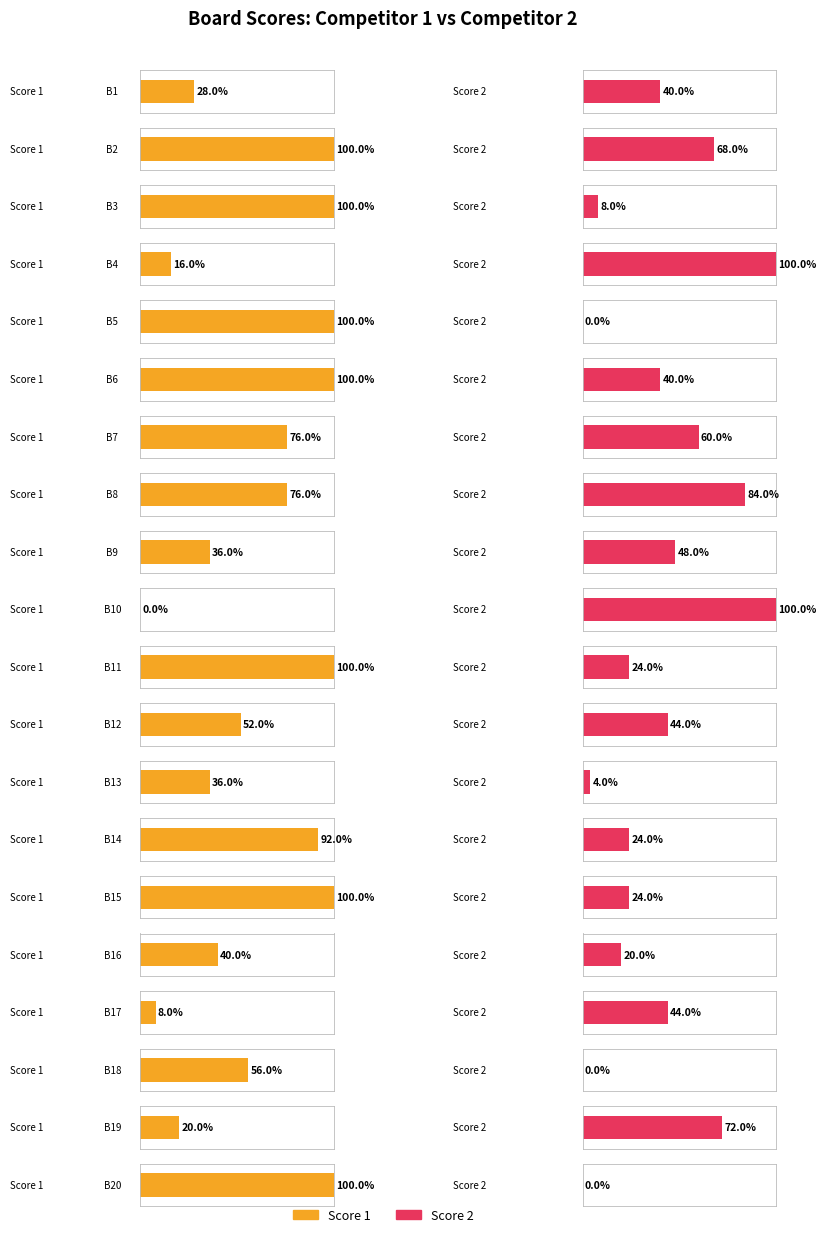

List the series in order of their overall mean, highest first.

Score 1, Score 2